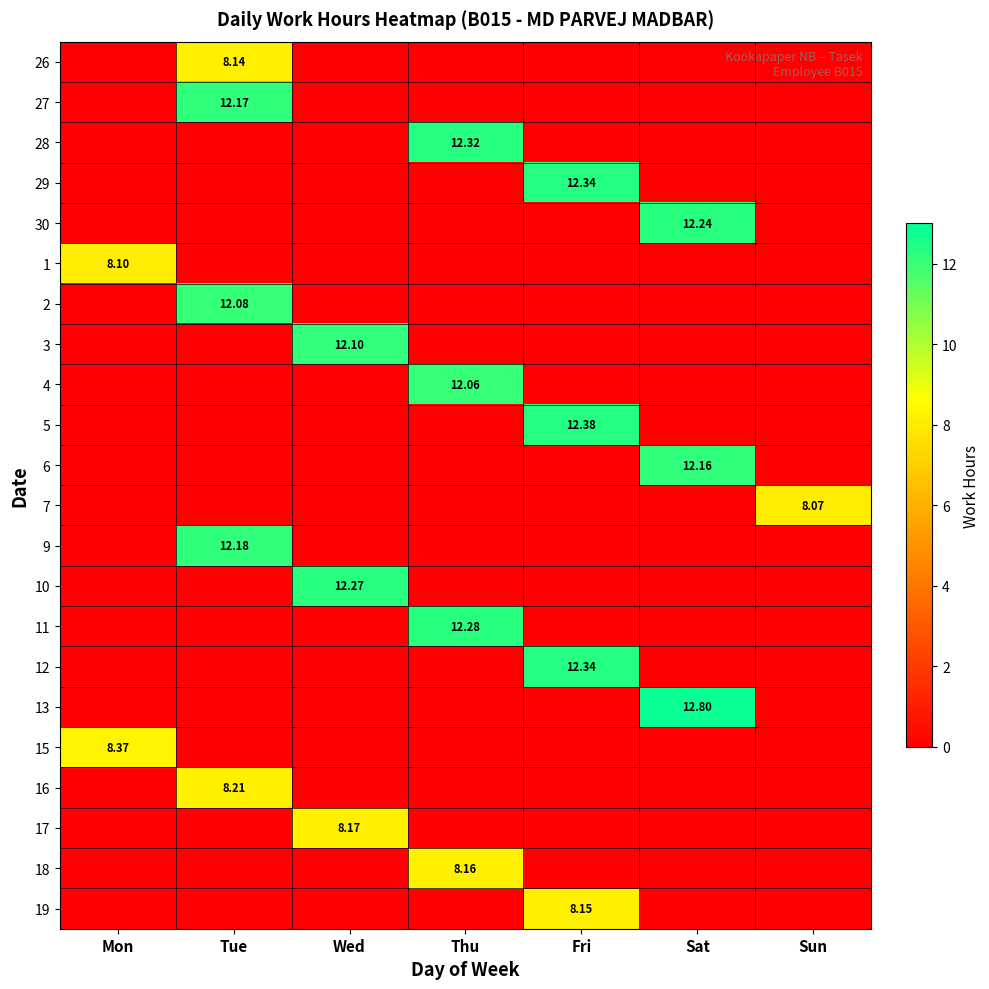

How many data points in 2 are above 0?

1